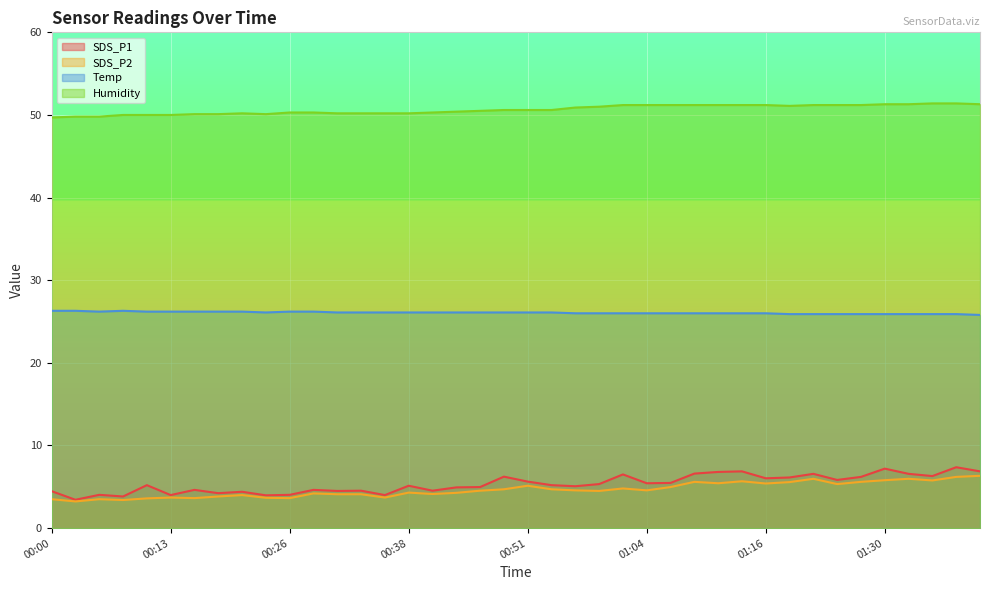

Reading left to right, transcribe all the data shown in this chart.

SDS_P1: 00:00=4.5	00:03=3.4	00:05=4.0	00:08=3.8	00:10=5.2	00:13=4.0	00:16=4.6	00:18=4.2	00:21=4.4	00:23=4.0	00:26=4.0	00:28=4.6	00:31=4.5	00:33=4.5	00:36=4.0	00:38=5.1	00:41=4.5	00:43=4.9	00:46=5.0	00:48=6.2	00:51=5.6	00:53=5.2	00:56=5.1	00:58=5.3	01:01=6.5	01:04=5.4	01:06=5.5	01:09=6.6	01:11=6.8	01:14=6.9	01:16=6.0	01:19=6.1	01:22=6.6	01:25=5.8	01:28=6.2	01:30=7.2	01:33=6.6	01:35=6.3	01:38=7.4	01:41=6.9
SDS_P2: 00:00=3.5	00:03=3.2	00:05=3.5	00:08=3.4	00:10=3.6	00:13=3.7	00:16=3.6	00:18=3.8	00:21=4.0	00:23=3.7	00:26=3.6	00:28=4.2	00:31=4.1	00:33=4.1	00:36=3.7	00:38=4.3	00:41=4.1	00:43=4.3	00:46=4.5	00:48=4.7	00:51=5.1	00:53=4.7	00:56=4.6	00:58=4.5	01:01=4.8	01:04=4.6	01:06=5.0	01:09=5.6	01:11=5.4	01:14=5.7	01:16=5.4	01:19=5.6	01:22=6.0	01:25=5.3	01:28=5.6	01:30=5.8	01:33=6.0	01:35=5.8	01:38=6.2	01:41=6.3
Temp: 00:00=26.3	00:03=26.3	00:05=26.2	00:08=26.3	00:10=26.2	00:13=26.2	00:16=26.2	00:18=26.2	00:21=26.2	00:23=26.1	00:26=26.2	00:28=26.2	00:31=26.1	00:33=26.1	00:36=26.1	00:38=26.1	00:41=26.1	00:43=26.1	00:46=26.1	00:48=26.1	00:51=26.1	00:53=26.1	00:56=26.0	00:58=26.0	01:01=26.0	01:04=26.0	01:06=26.0	01:09=26.0	01:11=26.0	01:14=26.0	01:16=26.0	01:19=25.9	01:22=25.9	01:25=25.9	01:28=25.9	01:30=25.9	01:33=25.9	01:35=25.9	01:38=25.9	01:41=25.8
Humidity: 00:00=49.7	00:03=49.8	00:05=49.8	00:08=50.0	00:10=50.0	00:13=50.0	00:16=50.1	00:18=50.1	00:21=50.2	00:23=50.1	00:26=50.3	00:28=50.3	00:31=50.2	00:33=50.2	00:36=50.2	00:38=50.2	00:41=50.3	00:43=50.4	00:46=50.5	00:48=50.6	00:51=50.6	00:53=50.6	00:56=50.9	00:58=51.0	01:01=51.2	01:04=51.2	01:06=51.2	01:09=51.2	01:11=51.2	01:14=51.2	01:16=51.2	01:19=51.1	01:22=51.2	01:25=51.2	01:28=51.2	01:30=51.3	01:33=51.3	01:35=51.4	01:38=51.4	01:41=51.3